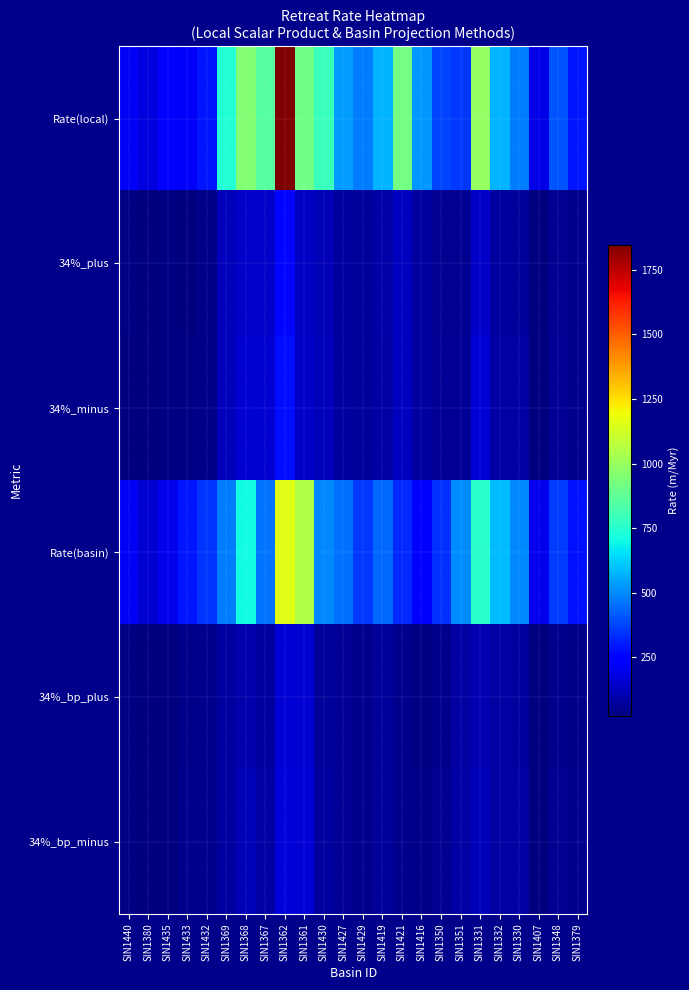

Reading left to right, transcribe all the data shown in this chart.

Rate(local): SIN1440=210	SIN1380=174	SIN1435=243	SIN1433=218	SIN1432=290	SIN1369=739	SIN1368=951	SIN1367=857	SIN1362=1847	SIN1361=914	SIN1430=788	SIN1427=535	SIN1429=478	SIN1419=576	SIN1421=921	SIN1416=527	SIN1350=375	SIN1351=358	SIN1331=989	SIN1332=579	SIN1330=478	SIN1407=193	SIN1348=402	SIN1379=292
34%_plus: SIN1440=32	SIN1380=27	SIN1435=35	SIN1433=31	SIN1432=40	SIN1369=118	SIN1368=138	SIN1367=143	SIN1362=263	SIN1361=137	SIN1430=113	SIN1427=75	SIN1429=69	SIN1419=90	SIN1421=128	SIN1416=74	SIN1350=58	SIN1351=59	SIN1331=143	SIN1332=80	SIN1330=72	SIN1407=27	SIN1348=57	SIN1379=46
34%_minus: SIN1440=31	SIN1380=28	SIN1435=35	SIN1433=35	SIN1432=43	SIN1369=121	SIN1368=153	SIN1367=158	SIN1362=276	SIN1361=144	SIN1430=122	SIN1427=75	SIN1429=69	SIN1419=88	SIN1421=130	SIN1416=79	SIN1350=62	SIN1351=62	SIN1331=160	SIN1332=82	SIN1330=84	SIN1407=28	SIN1348=62	SIN1379=50
Rate(basin): SIN1440=213	SIN1380=153	SIN1435=200	SIN1433=293	SIN1432=350	SIN1369=474	SIN1368=707	SIN1367=461	SIN1362=1157	SIN1361=1054	SIN1430=496	SIN1427=454	SIN1429=352	SIN1419=440	SIN1421=329	SIN1416=258	SIN1350=338	SIN1351=502	SIN1331=756	SIN1332=589	SIN1330=499	SIN1407=198	SIN1348=364	SIN1379=283
34%_bp_plus: SIN1440=32	SIN1380=24	SIN1435=29	SIN1433=42	SIN1432=48	SIN1369=76	SIN1368=102	SIN1367=77	SIN1362=165	SIN1361=158	SIN1430=71	SIN1427=64	SIN1429=51	SIN1419=69	SIN1421=46	SIN1416=36	SIN1350=52	SIN1351=82	SIN1331=109	SIN1332=81	SIN1330=75	SIN1407=28	SIN1348=52	SIN1379=45
34%_bp_minus: SIN1440=32	SIN1380=24	SIN1435=29	SIN1433=46	SIN1432=52	SIN1369=78	SIN1368=114	SIN1367=85	SIN1362=173	SIN1361=166	SIN1430=77	SIN1427=64	SIN1429=51	SIN1419=67	SIN1421=47	SIN1416=39	SIN1350=56	SIN1351=88	SIN1331=122	SIN1332=83	SIN1330=88	SIN1407=29	SIN1348=56	SIN1379=48